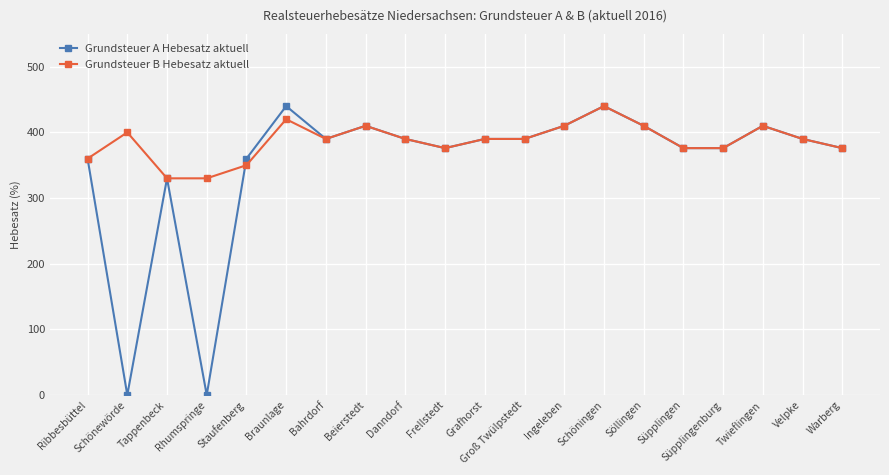

What is the difference between the maximum and minimum values in the Grundsteuer B Hebesatz aktuell series?

110